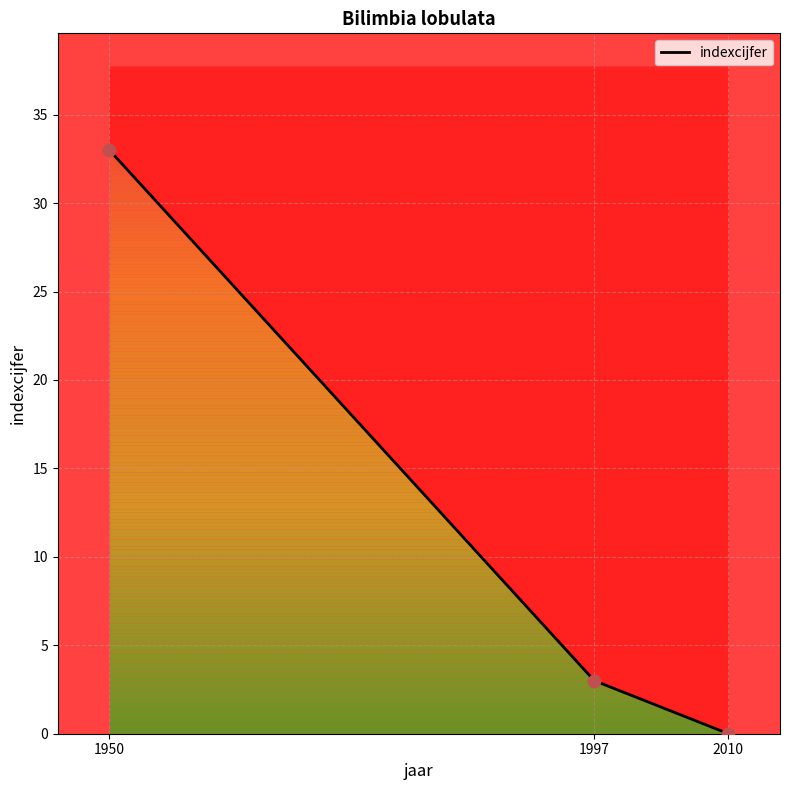

Which has a higher value, 1950 or 1997?

1950